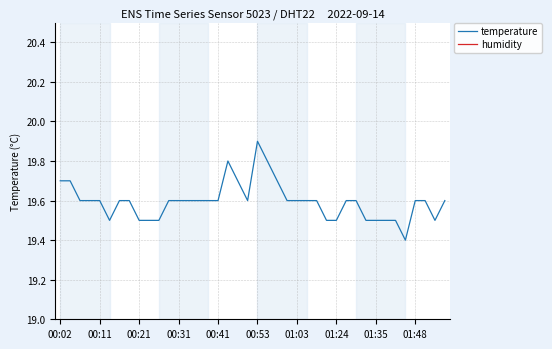

What is the maximum value for temperature?

19.9